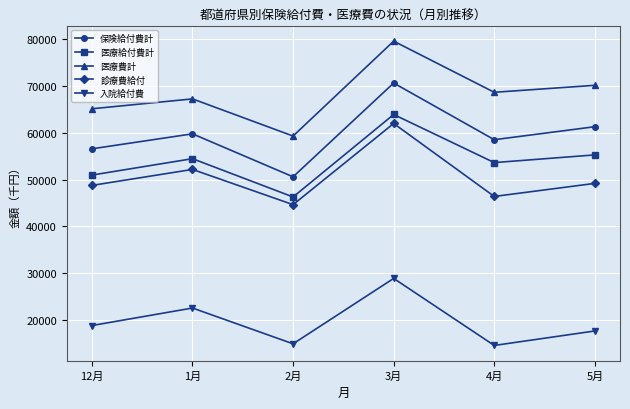

Which category has the highest value across all series?

3月